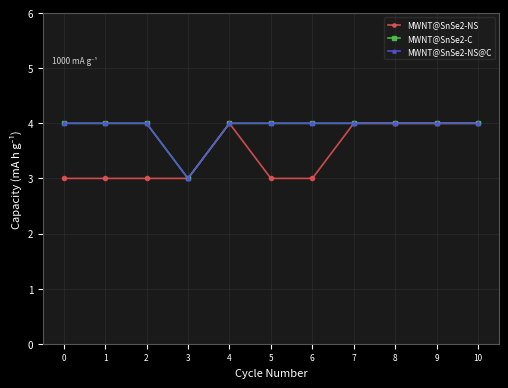

How many MWNT@SnSe2-NS@C values are between 4 and 5?

10